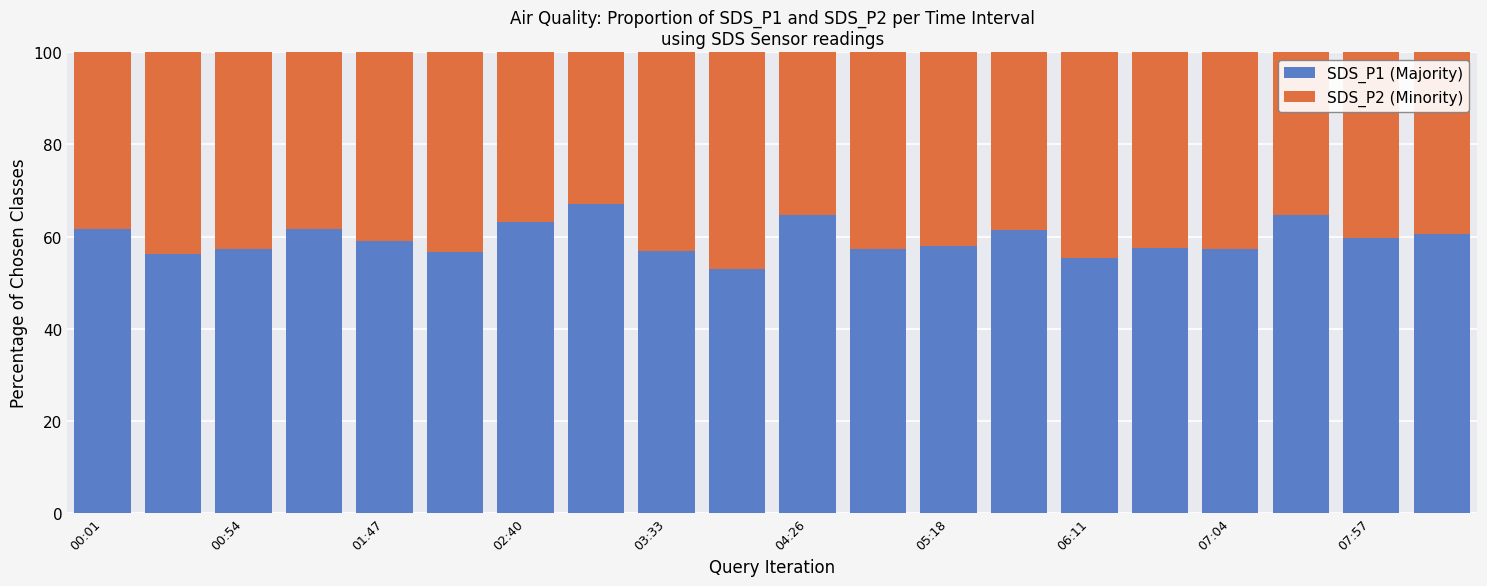

What is the lowest value of the SDS_P1 (Majority) series?

52.8